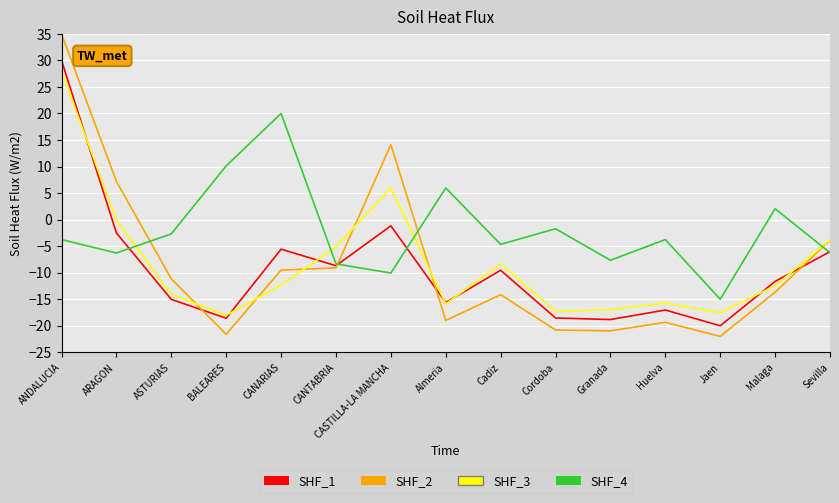

Between which two adjacent categories do SHF_3 and SHF_2 first intersect?

ASTURIAS and BALEARES